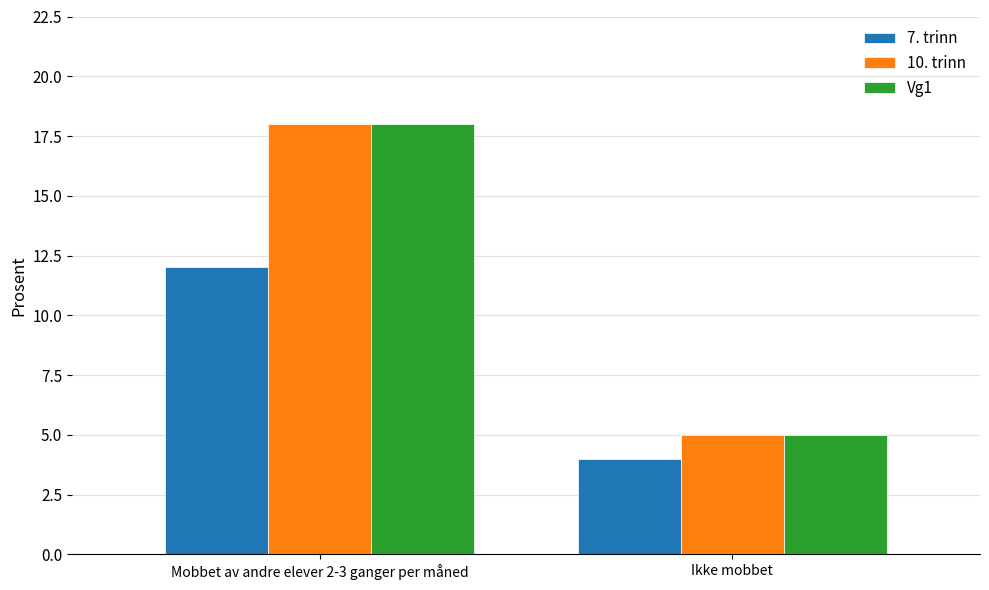

What is the difference between the highest and lowest values at Mobbet av andre elever 2-3 ganger per måned?

6